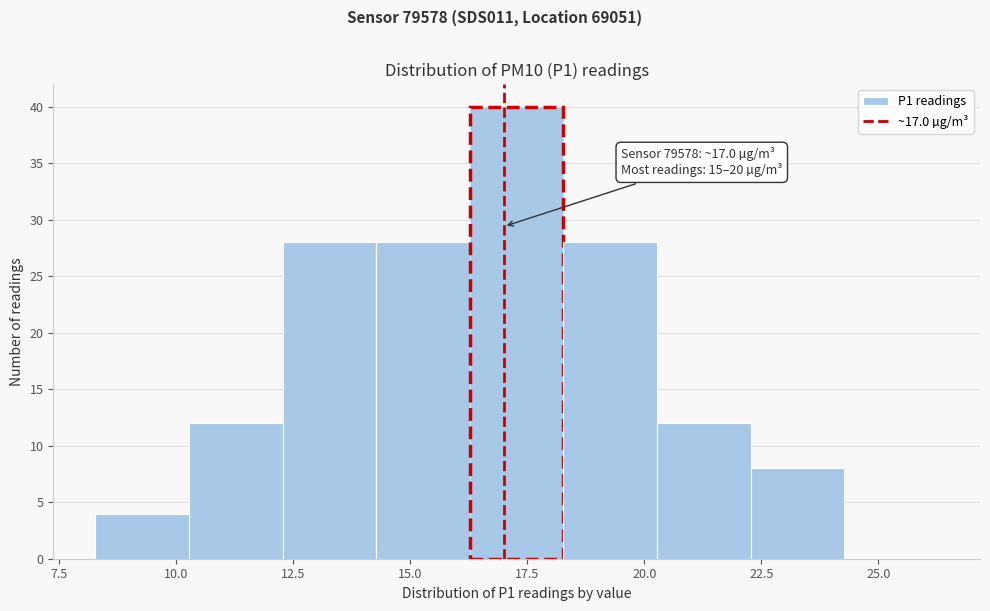

Which range on the x-axis has the tallest bar?

16.5 to 18.5